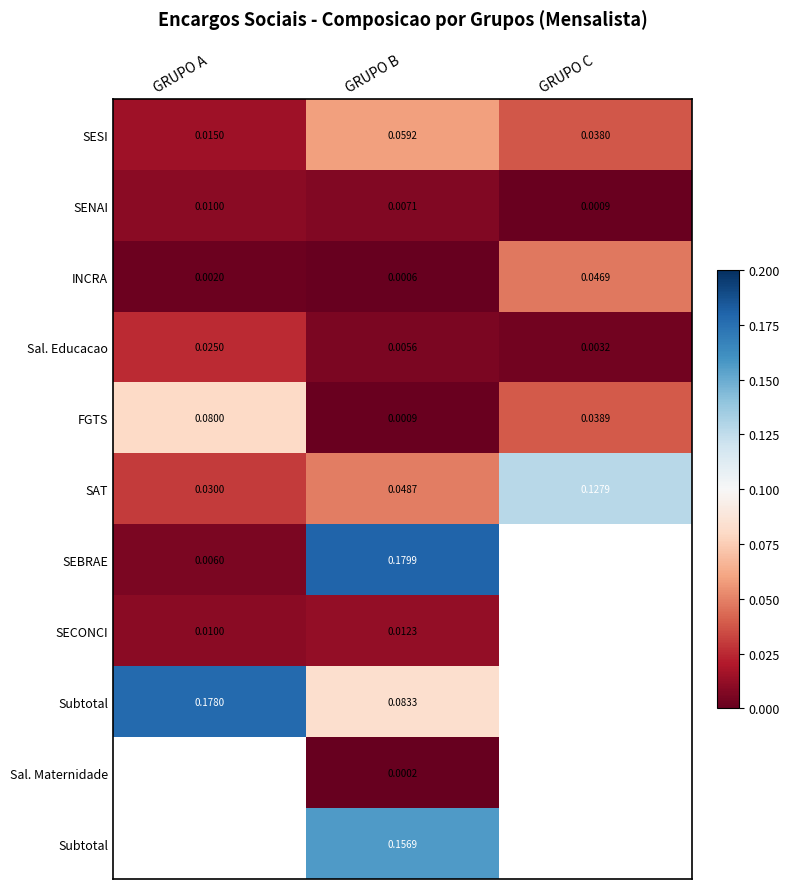

At which category does the chart reach its minimum across all series?

GRUPO B